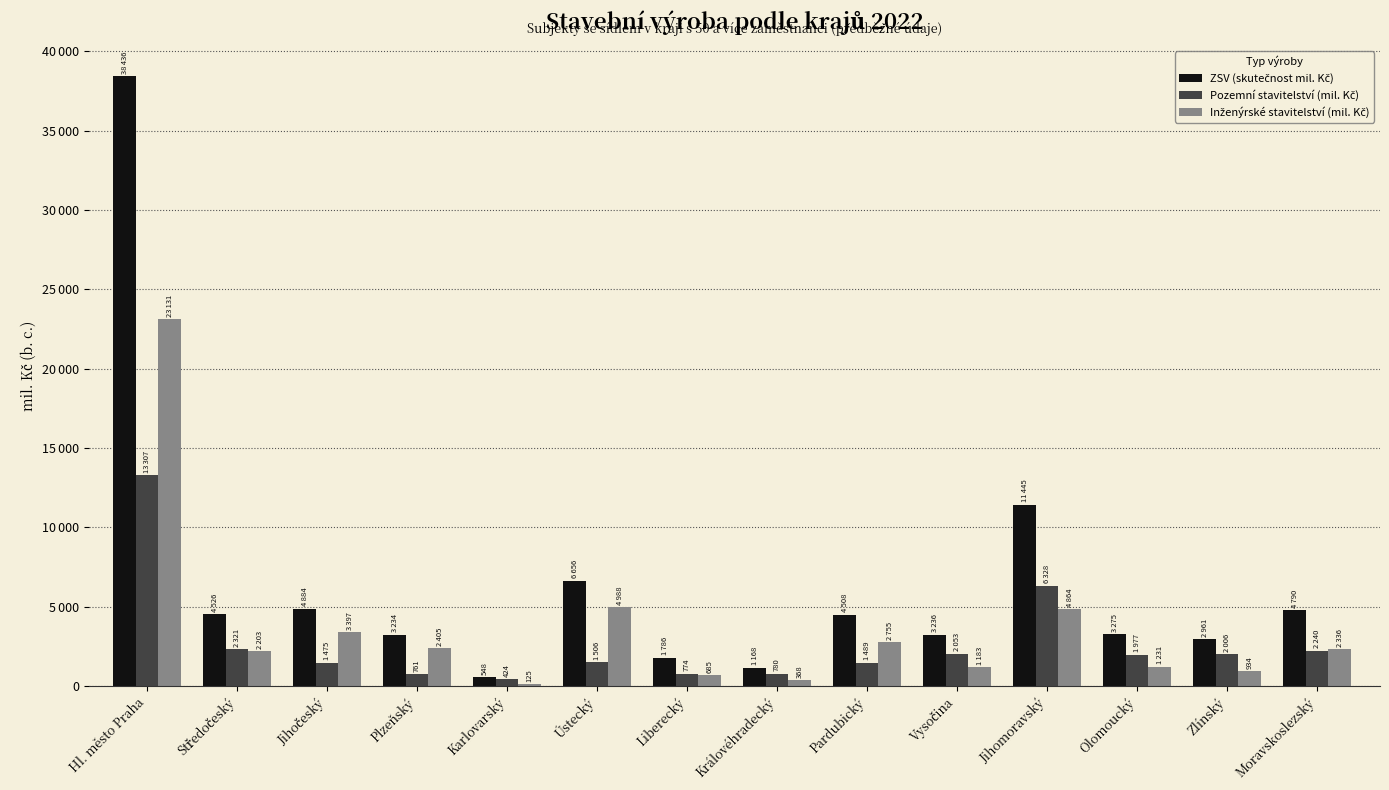

Does the chart contain stacked bars?

No